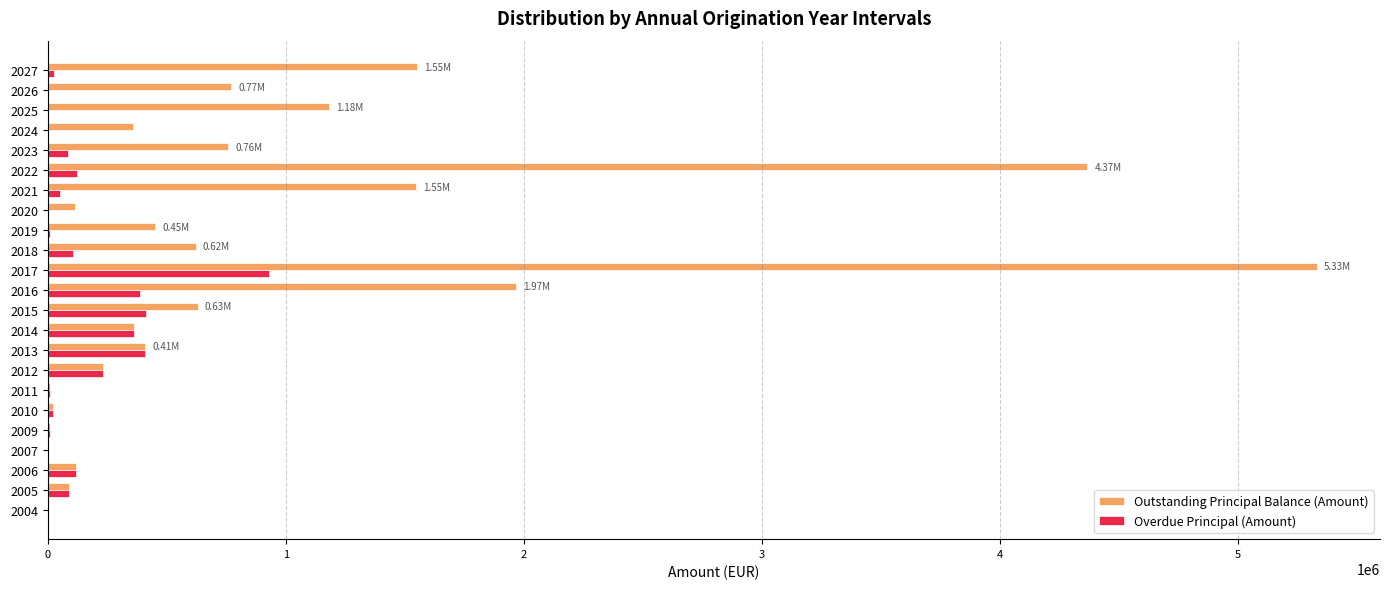

At which category is the sum across all series the highest?

2017